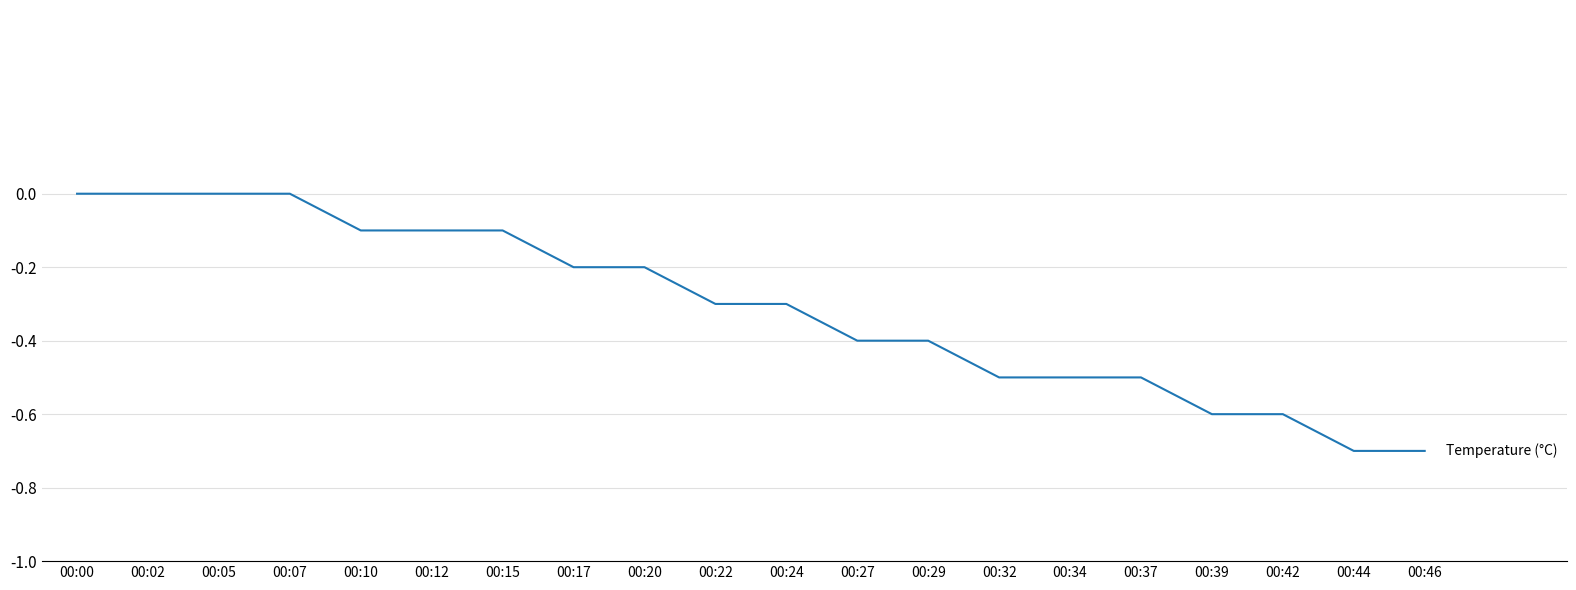

What is the change in value from 00:29 to 00:39?

-0.2